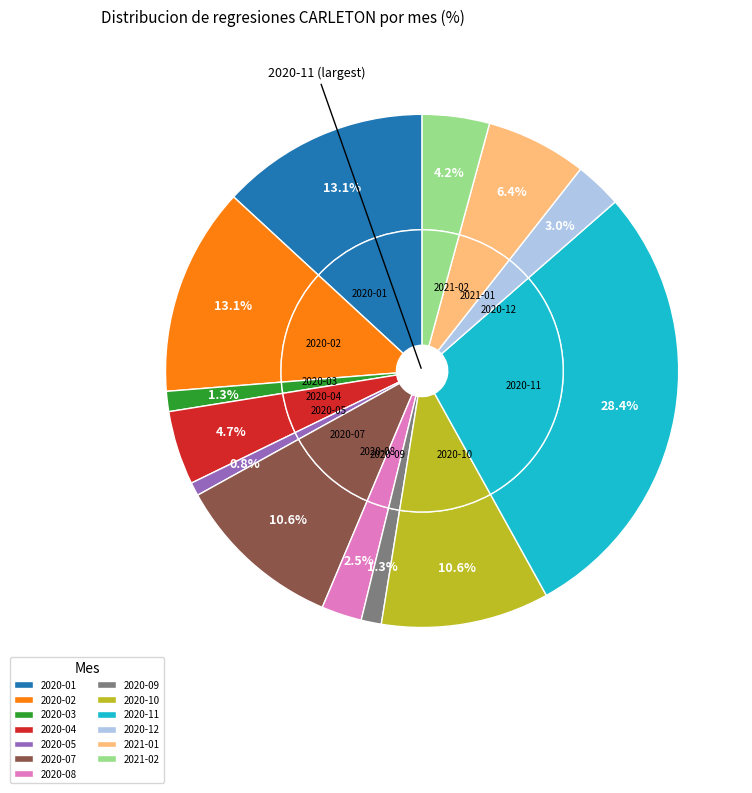

Which has a higher value, 2021-01 or 2020-10?

2020-10